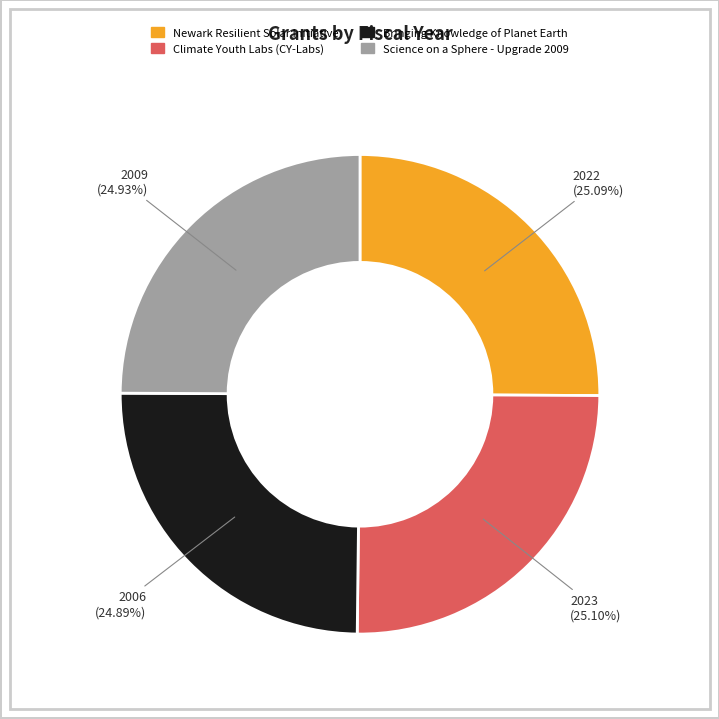

How many segments does this pie chart have?

4